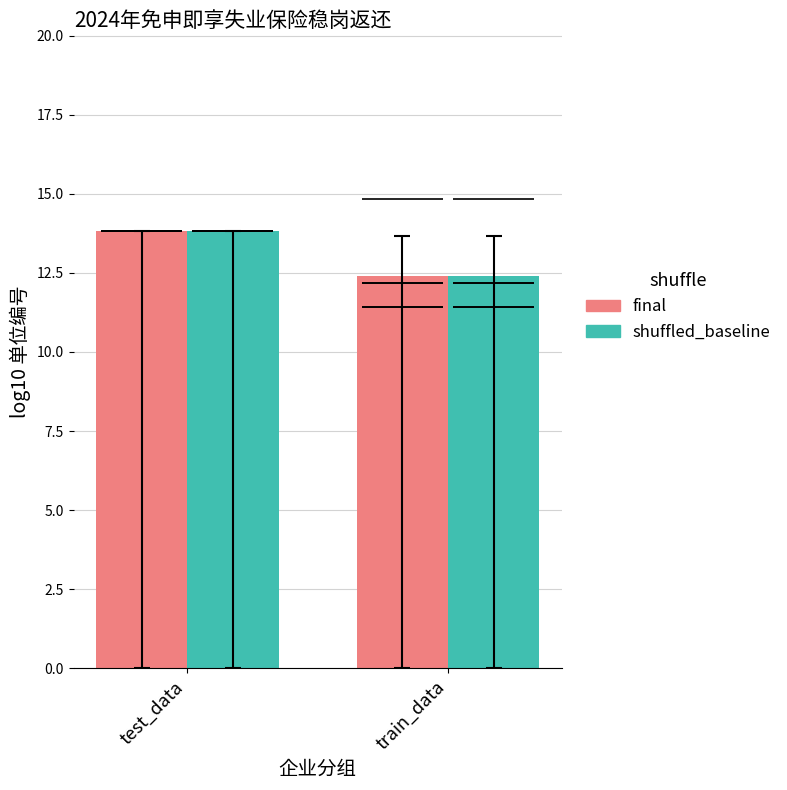

How many shuffled_baseline values are between 12 and 13?

1